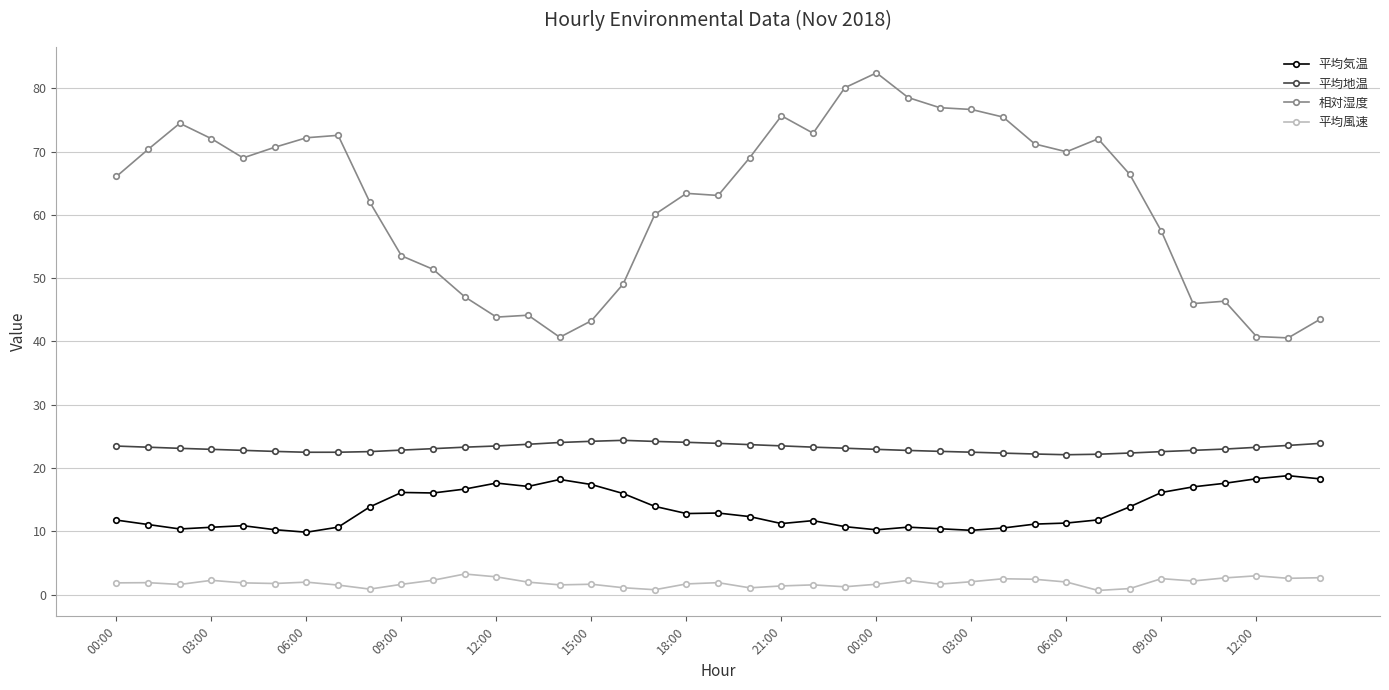

List the series in order of their overall mean, highest first.

相対湿度, 平均地温, 平均気温, 平均風速